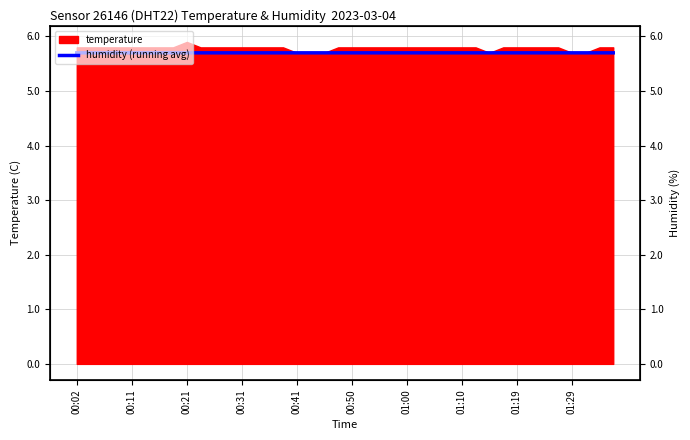

Which has a higher value, 14 or 18?

18